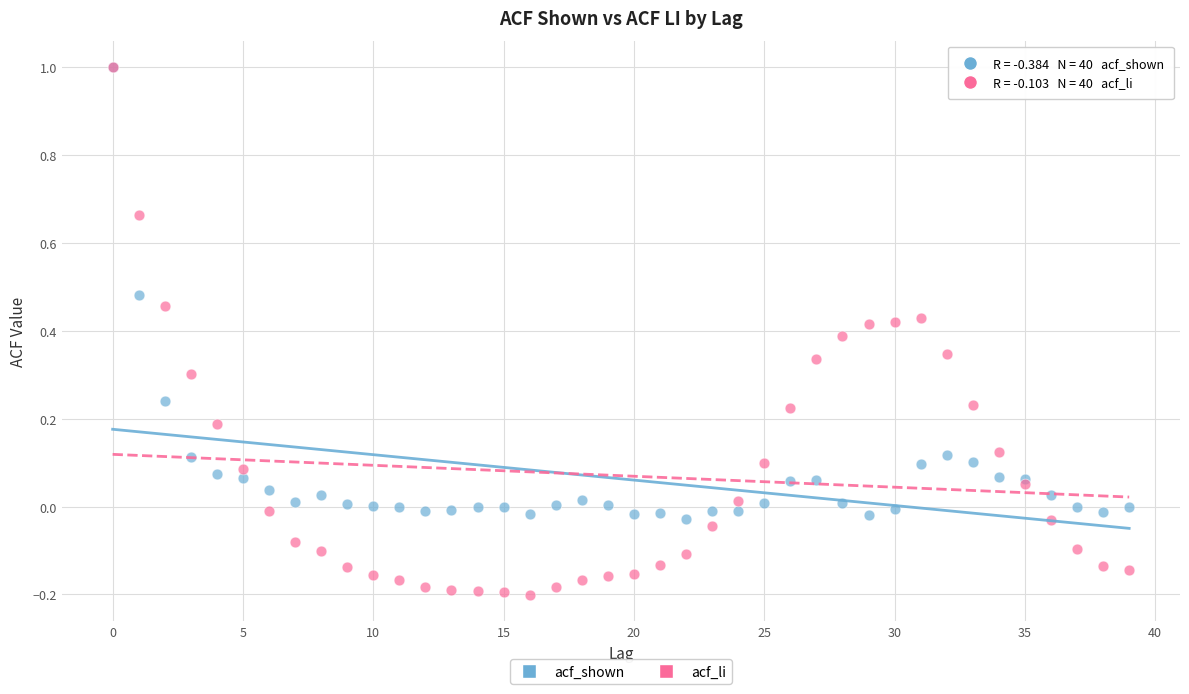

Which series contains the lowest Y value?

acf_li